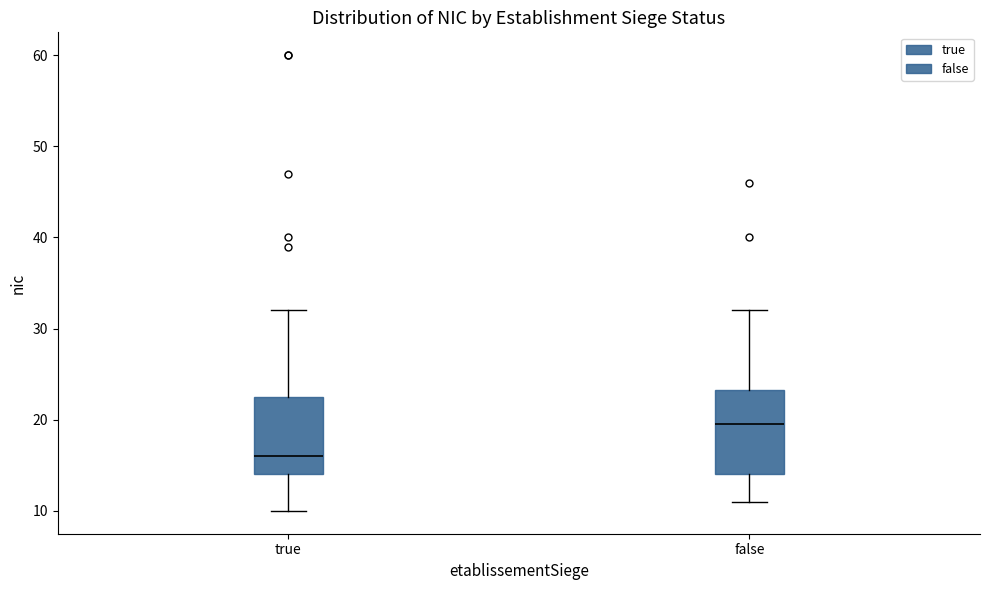

Which box's median line is the highest?

false